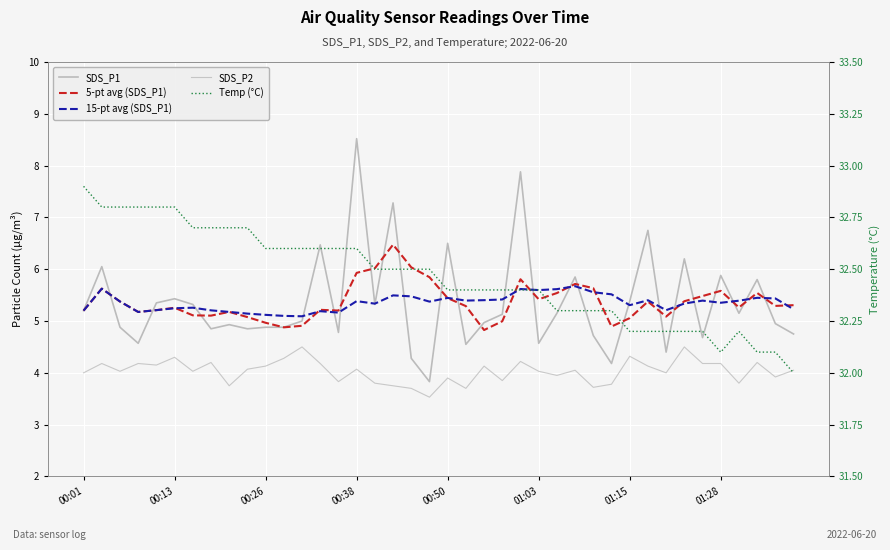

What is the approximate value of SDS_P2 at 38?

3.9